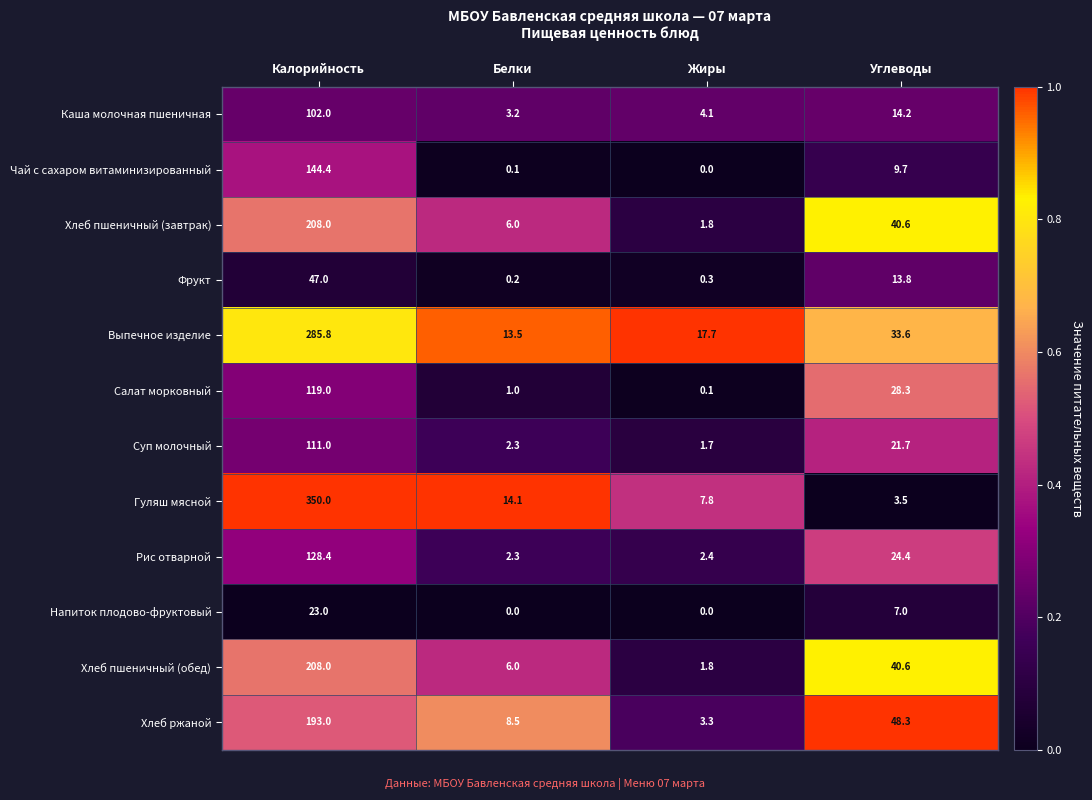

What is the sum of the Напиток плодово-фруктовый values at Углеводы and Калорийность?

30.0